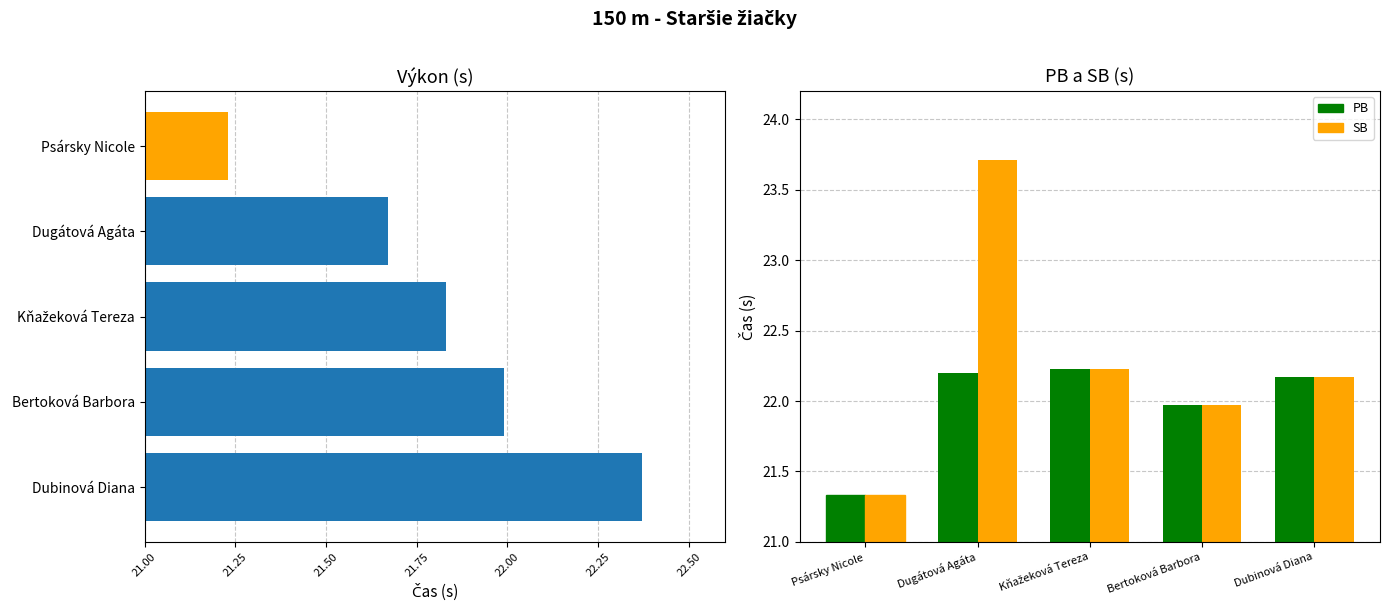

Where is SB nearest to the value 22?

Bertoková Barbora